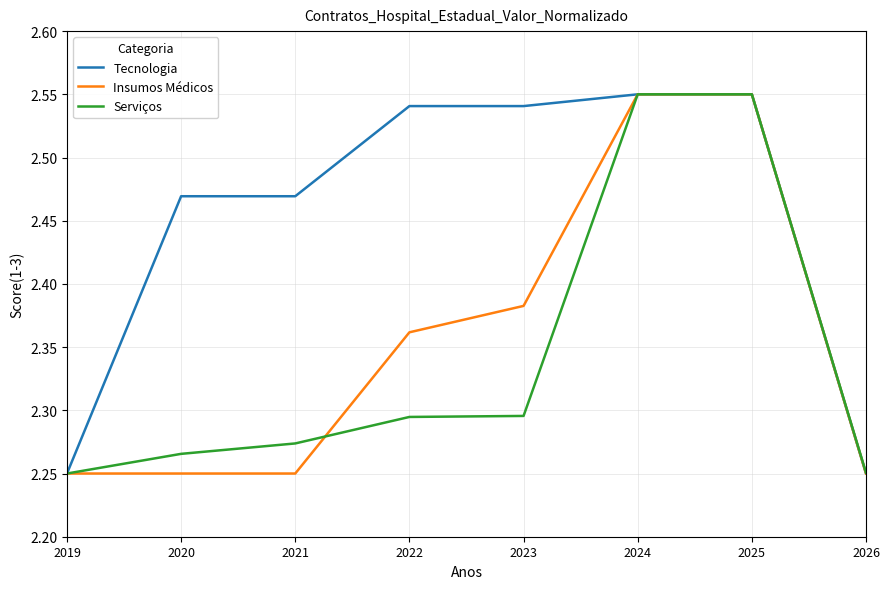

True or false: Serviços and Insumos Médicos intersect in this chart.

True